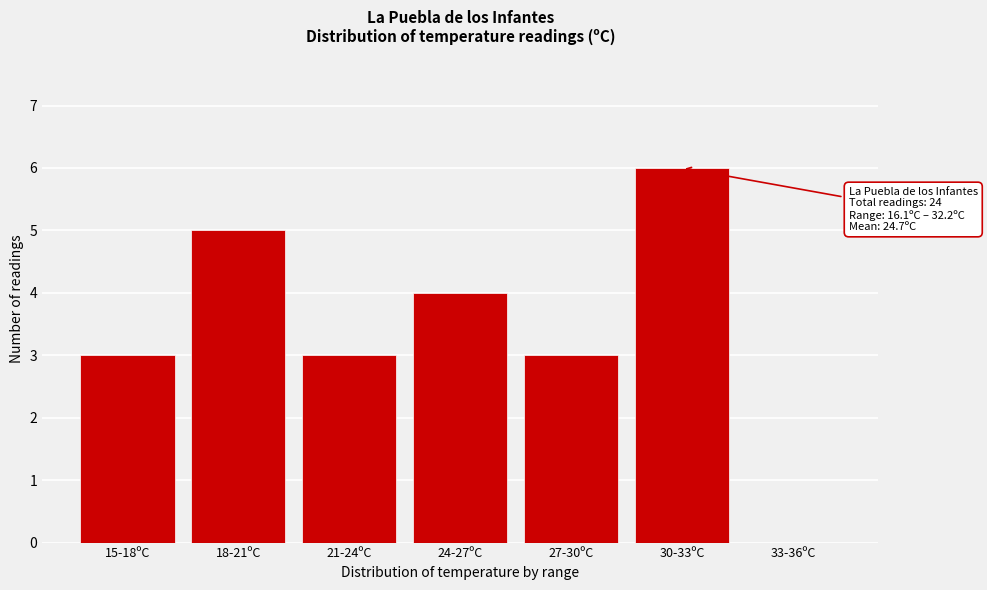

Reading left to right, extract all data points from this chart.

15-18ºC=3	18-21ºC=5	21-24ºC=3	24-27ºC=4	27-30ºC=3	30-33ºC=6	33-36ºC=0